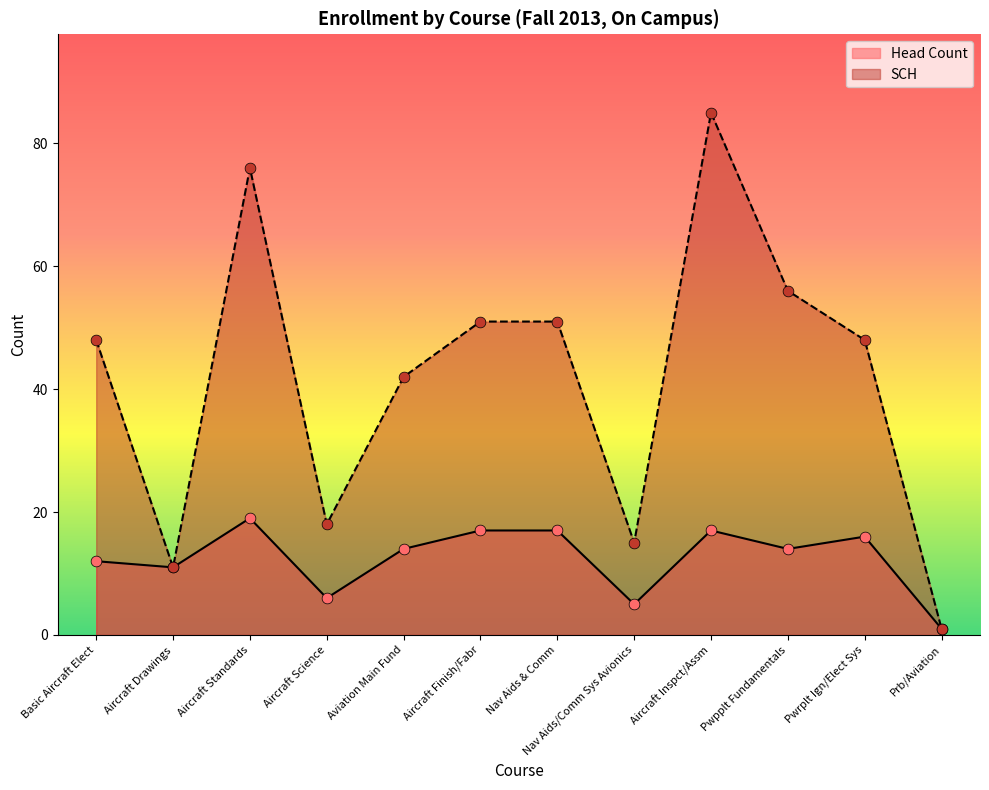

At which category is the sum across all series the highest?

Aircraft Inspct/Assm